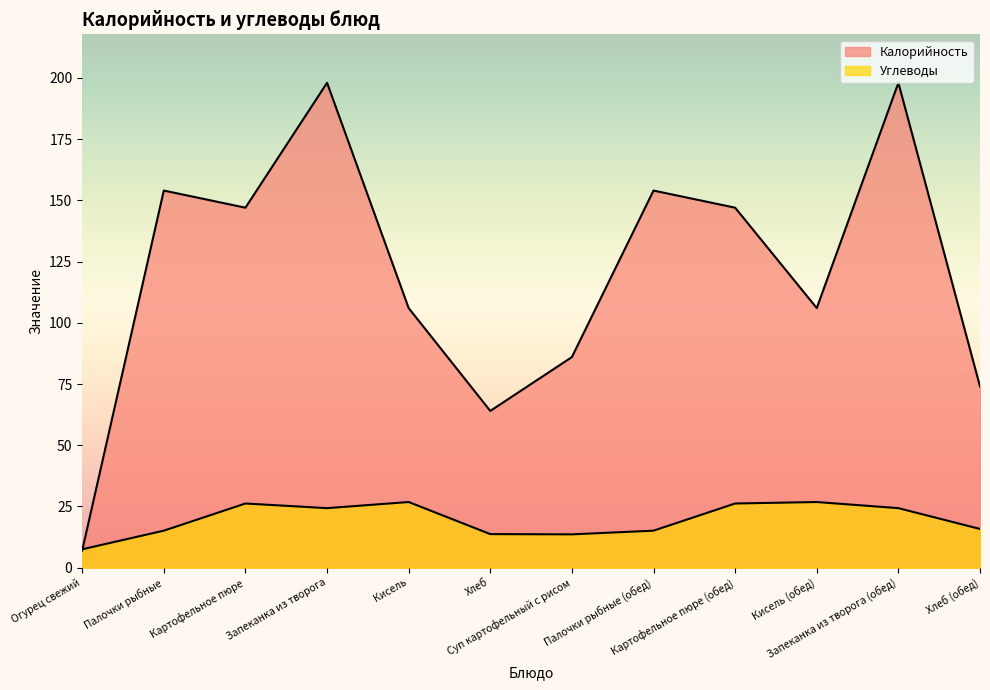

What is the spread (max minus min) of values at Хлеб?

50.3